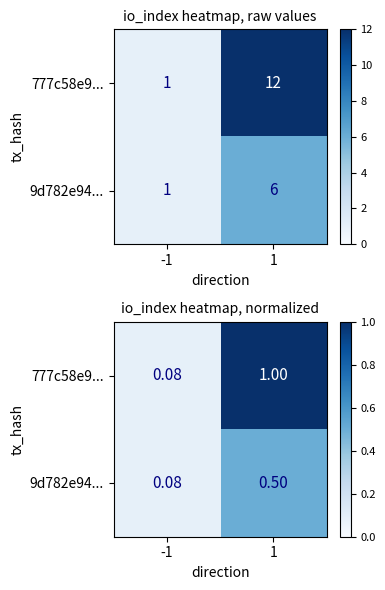

The value of 9d782e94... at 1 is 0.2. True or false?

False